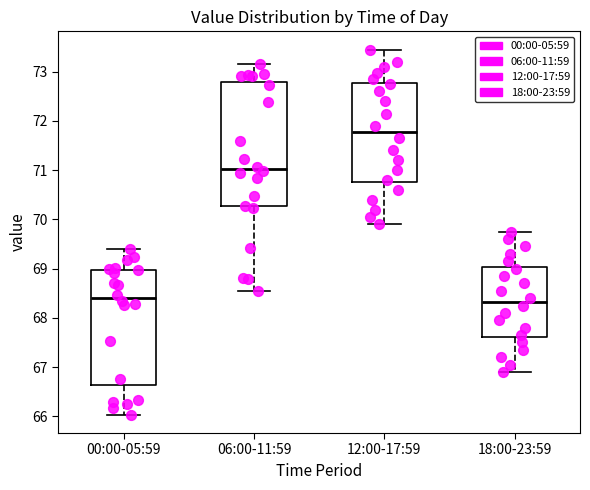

Reading left to right, read every box against the y-axis: the position of its median line, the range the box covers, and the ends of its whiskers. The values are not printed on the chart, so give them approximately, as read against the axis.

00:00-05:59: median 68.4, box 66.6 to 69.0, whiskers 66.0 to 69.4
06:00-11:59: median 71.0, box 70.3 to 72.8, whiskers 68.6 to 73.2
12:00-17:59: median 71.8, box 70.8 to 72.8, whiskers 69.9 to 73.5
18:00-23:59: median 68.3, box 67.6 to 69.0, whiskers 66.9 to 69.8